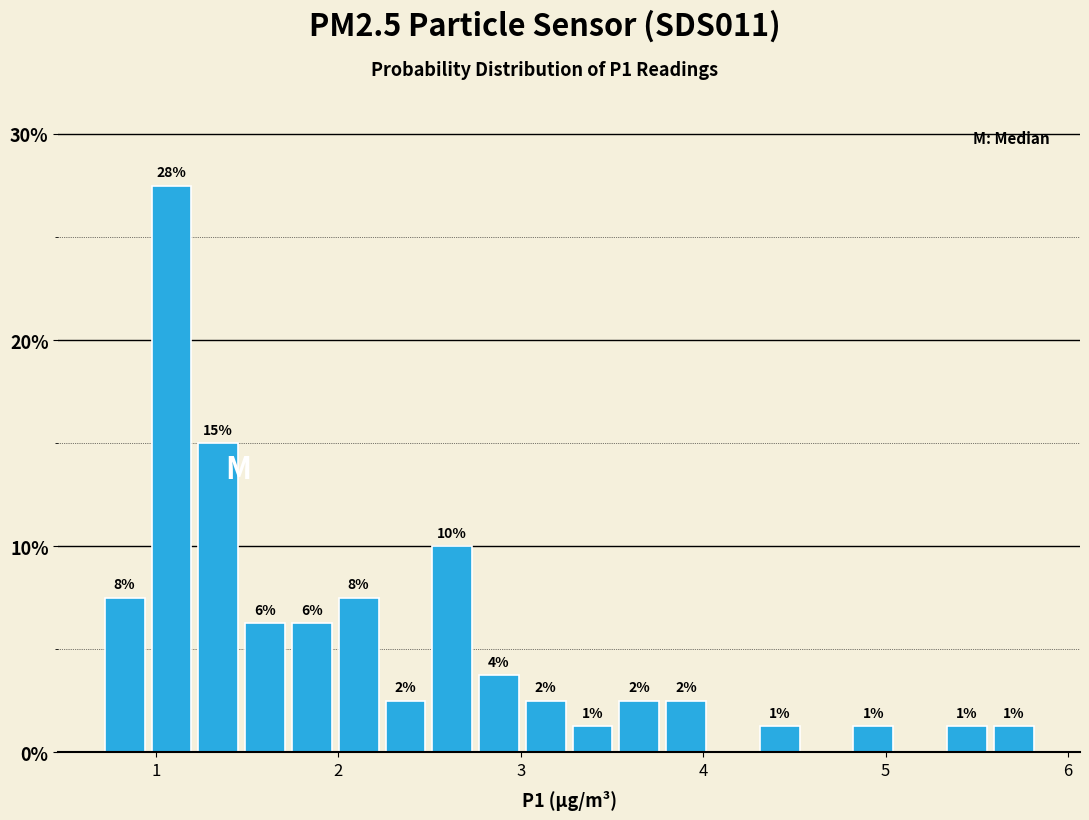

Read against the x-axis, roughly where is the centre of the tallest bar?

1.1